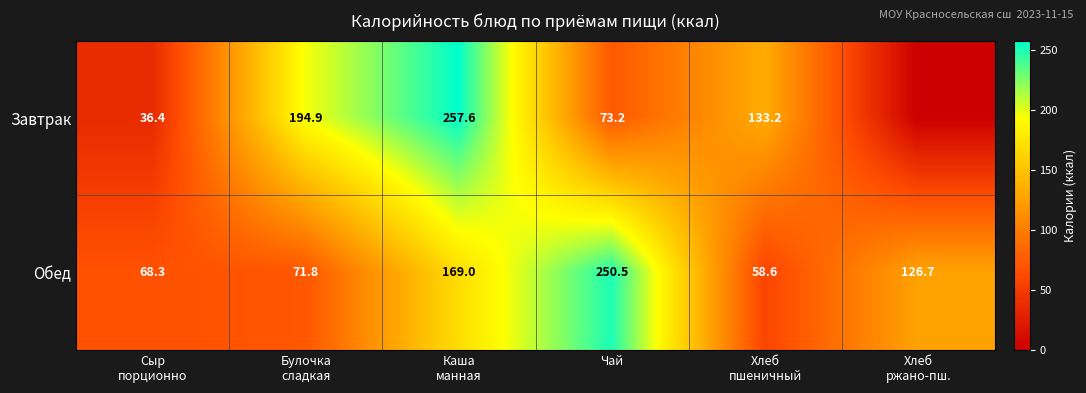

What is the difference between the maximum and minimum values in the Обед series?

191.9